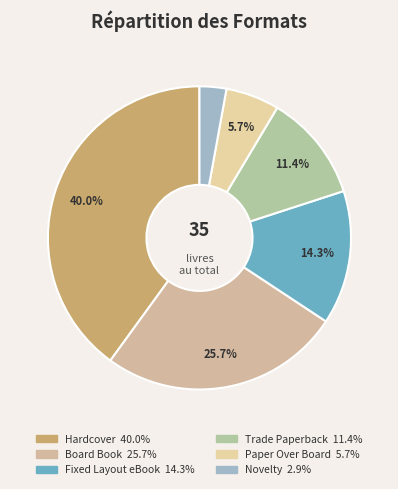

Does any single category account for the majority?

No